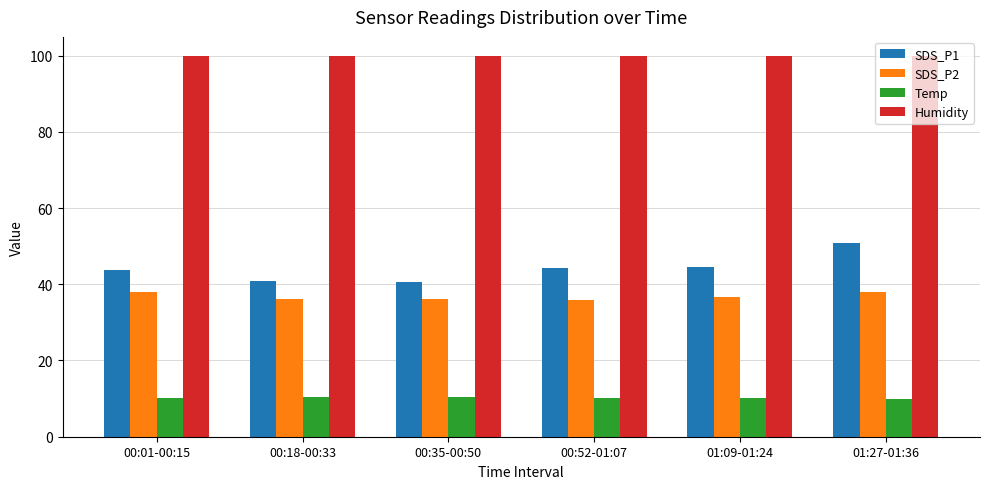

What is the value of the Temp bar at the 5th from the left?

10.2